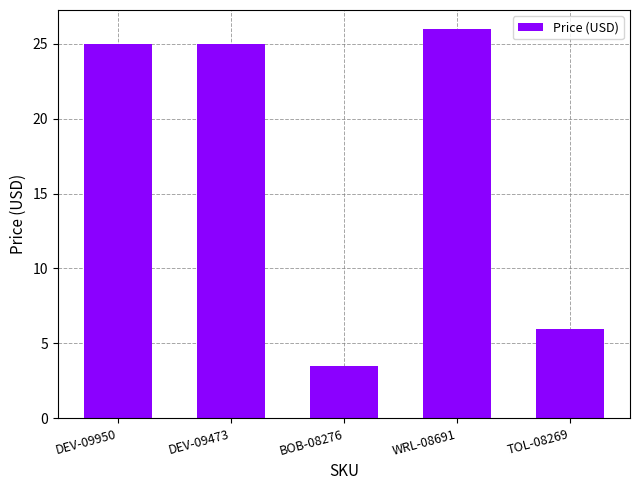

What is the sum of the values at DEV-09473 and TOL-08269?

30.9